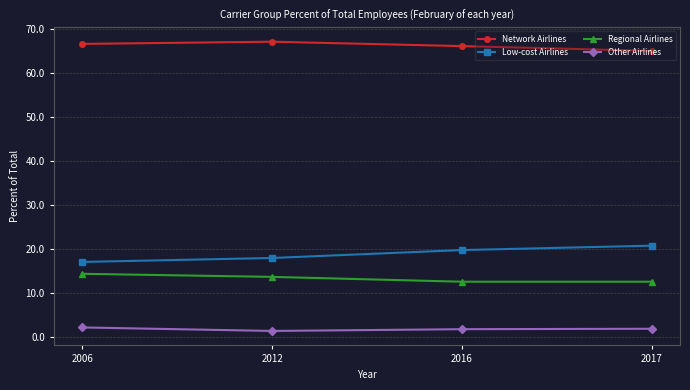

How many lines are shown in the chart?

4